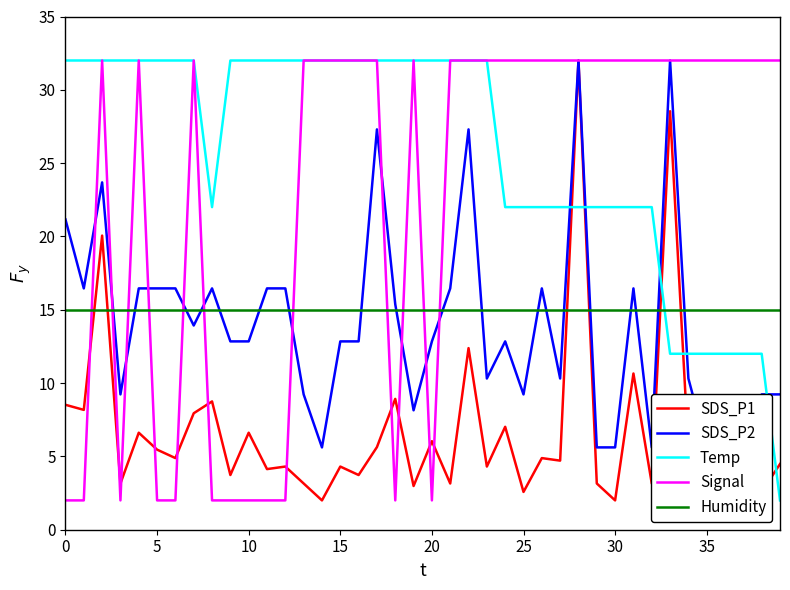

How many lines are shown in the chart?

5